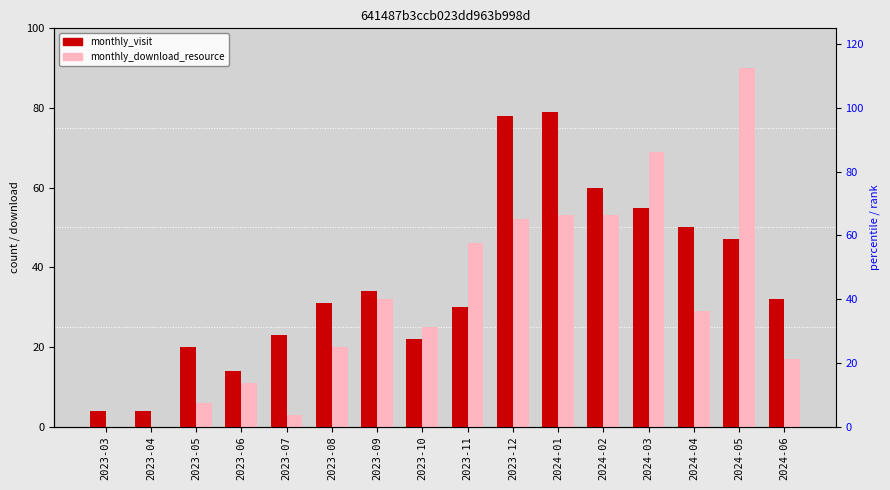

What is the difference between the monthly_download_resource values at 2023-07 and 2023-03?

3